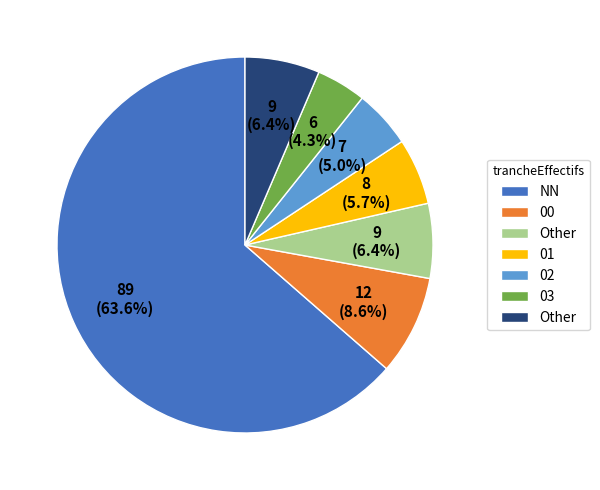

Count the number of slices in the pie.

7